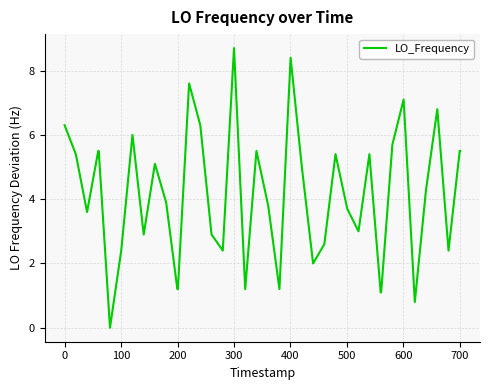

What is the maximum value shown in the chart?

8.7